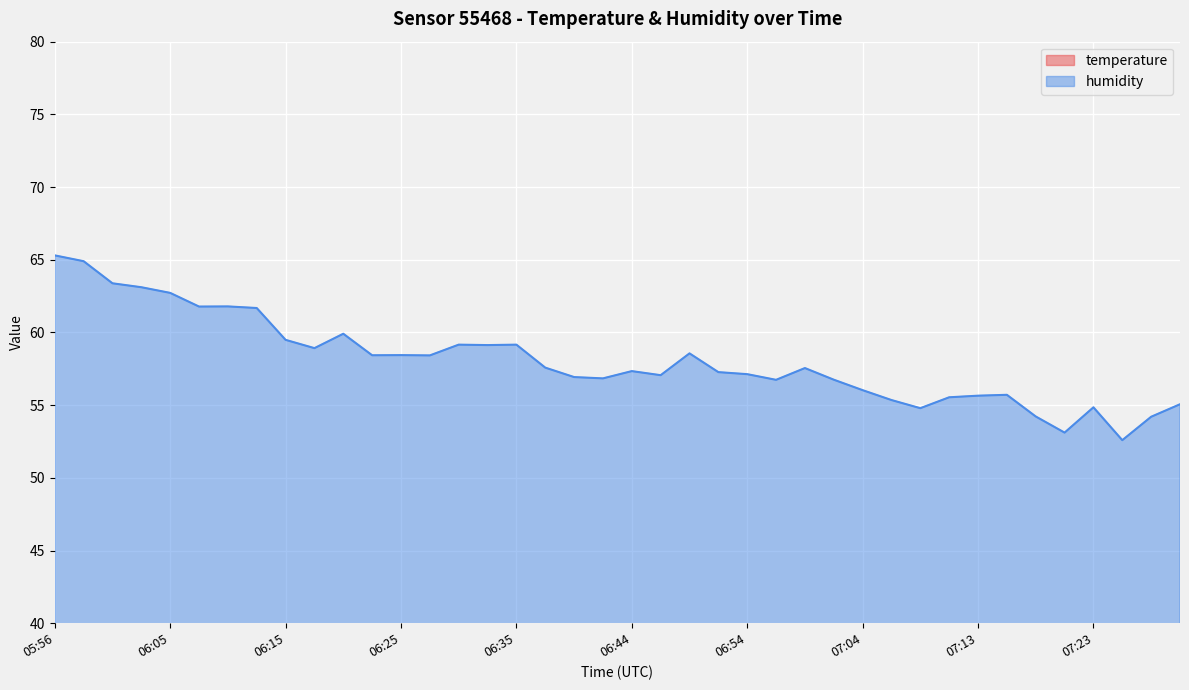

In temperature, how many points are lower than both neighbors (excluding endpoints)?

5